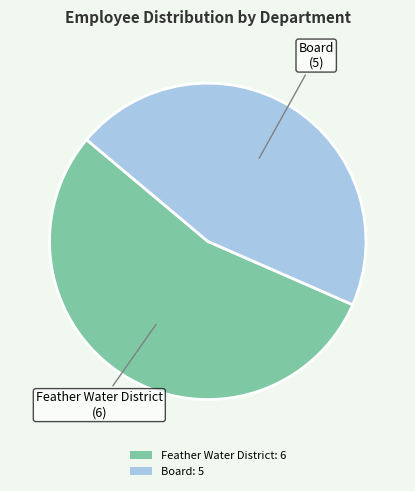

Is there any slice that represents more than half of the pie?

Yes